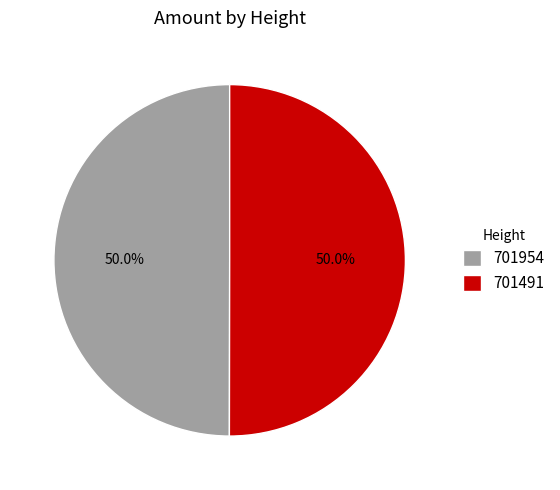

Is it true that 701954 is 40% of the pie?

False